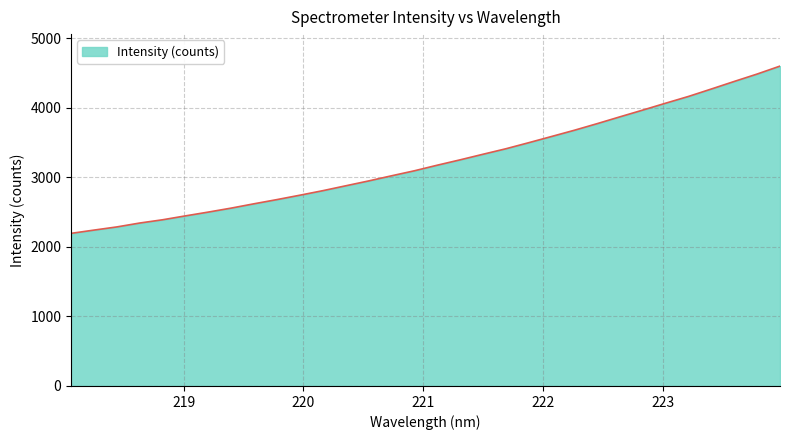

What is the minimum value shown in the chart?

2194.3